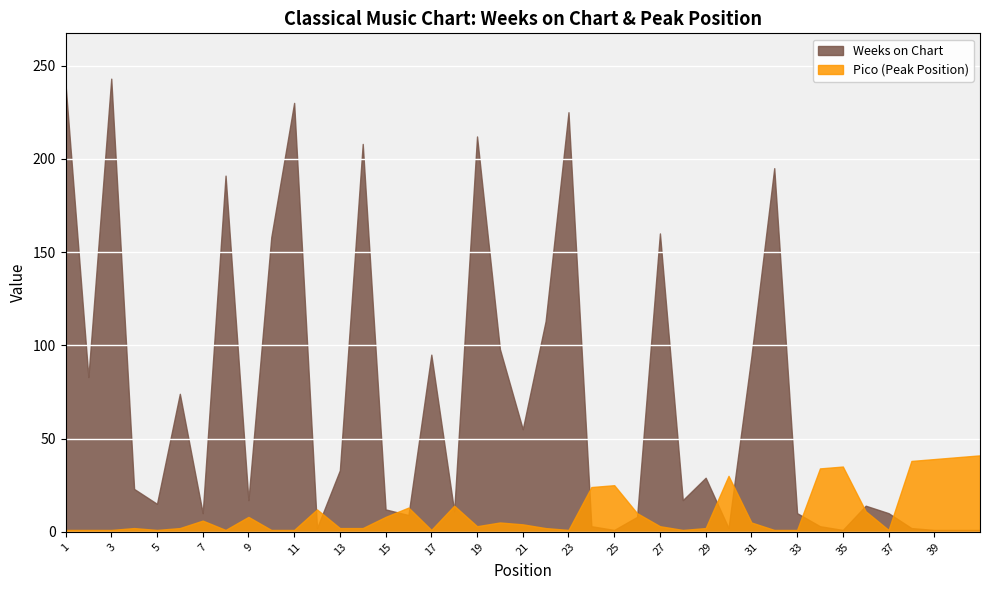

What is the minimum value for Pico?

1